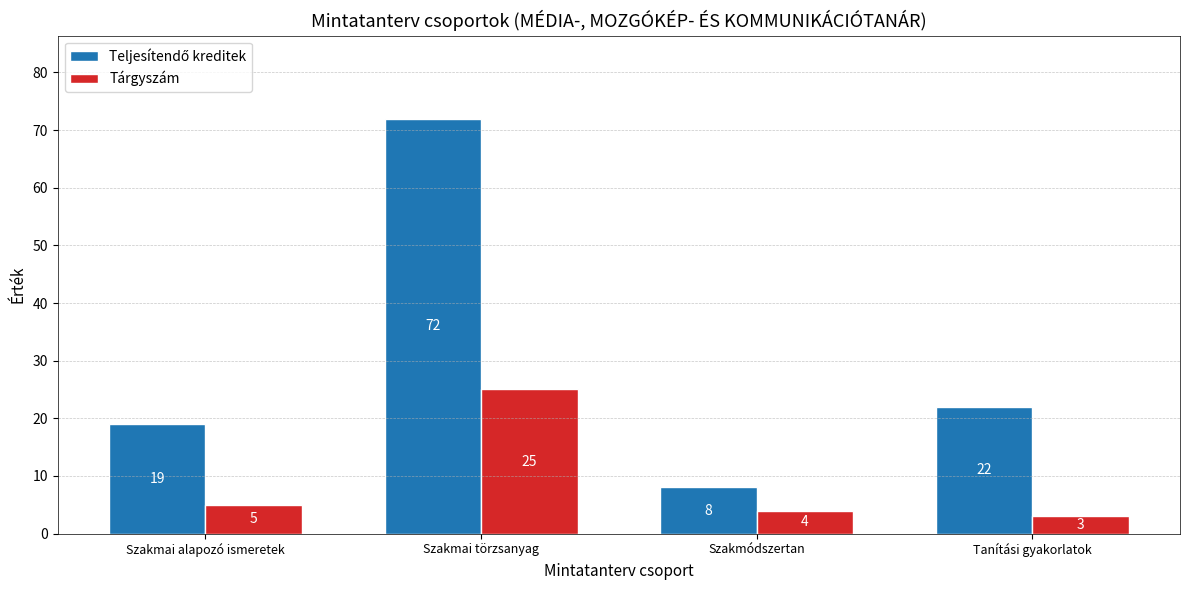

What is the label of the 2nd bar from the right?

Szakmódszertan